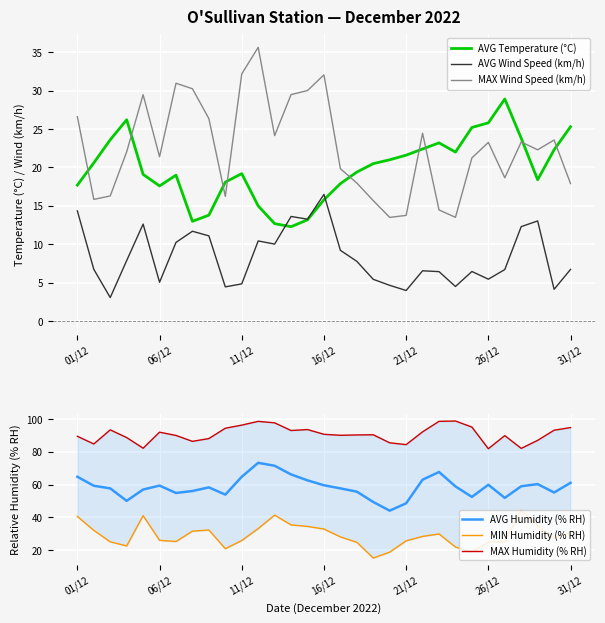

Where does the AVG Wind Speed (km/h) series first go above 6?

01/12